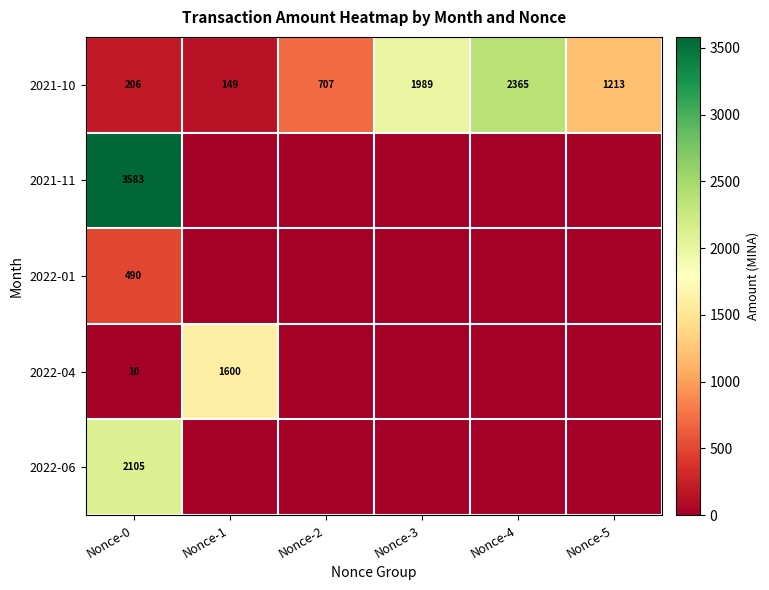

At how many categories does at least one series exceed 830?

5